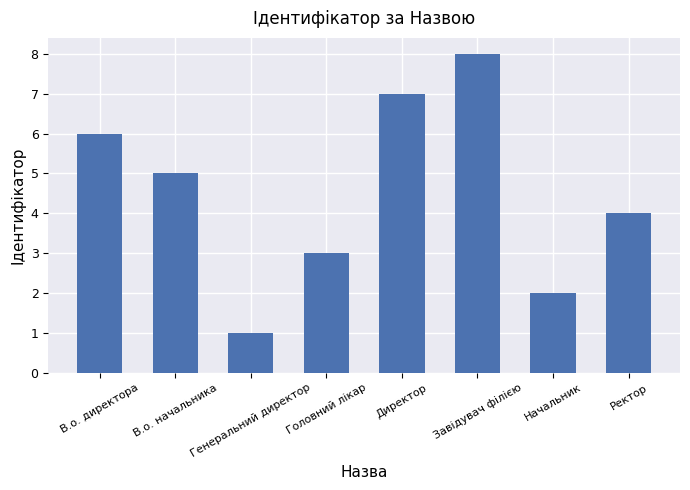

How many series are shown in this chart?

1